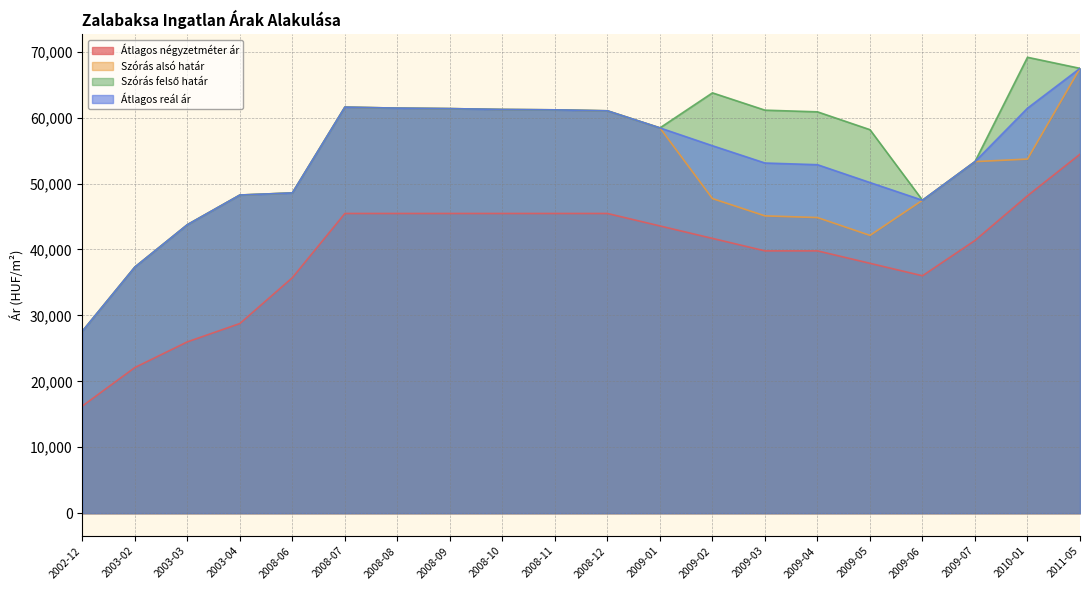

Reading right to left, extract all data points from this chart.

Átlagos négyzetméter ár: 54444	48140	41365	36006	37896	39785	39785	41675	43564	45454	45454	45454	45454	45454	45454	35719	28766	25985	22091	16250
Szórás alsó határ: 67464	53705	53318	47461	42130	44836	45091	47714	58433	61024	61172	61228	61359	61434	61584	48573	48252	43753	37324	27593
Szórás felső határ: 67464	69143	53318	47461	58162	60868	61123	63746	58433	61024	61172	61228	61359	61434	61584	48573	48252	43753	37324	27593
Átlagos reál ár: 67464	61424	53318	47461	50146	52852	53107	55730	58433	61024	61172	61228	61359	61434	61584	48573	48252	43753	37324	27593